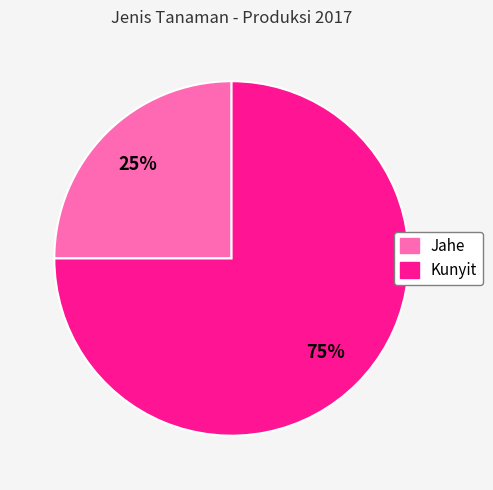

How many slices are in this pie chart?

2